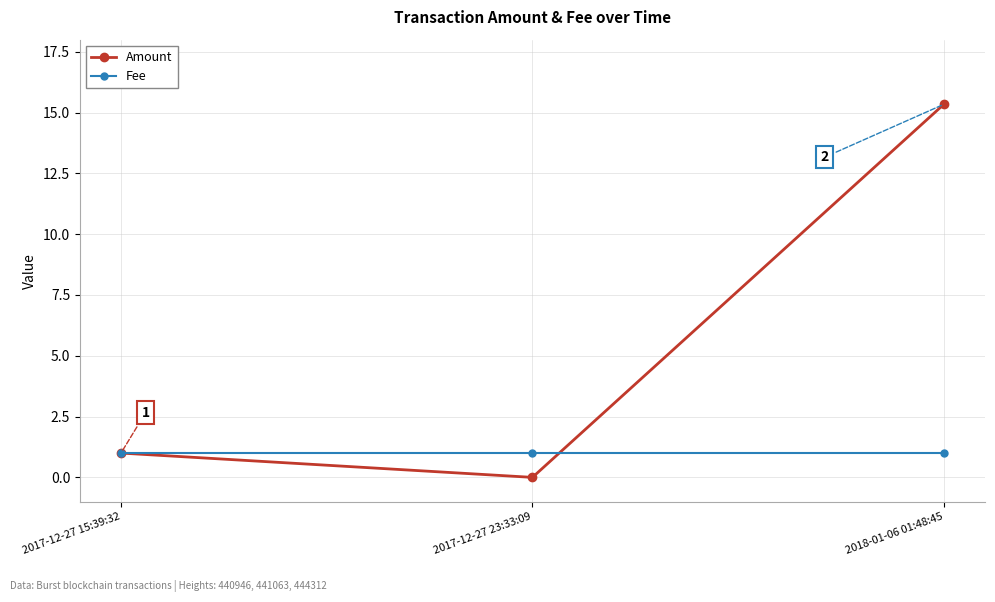

Between 2017-12-27 15:39:32 and 2017-12-27 23:33:09, which series saw the biggest shift?

Amount